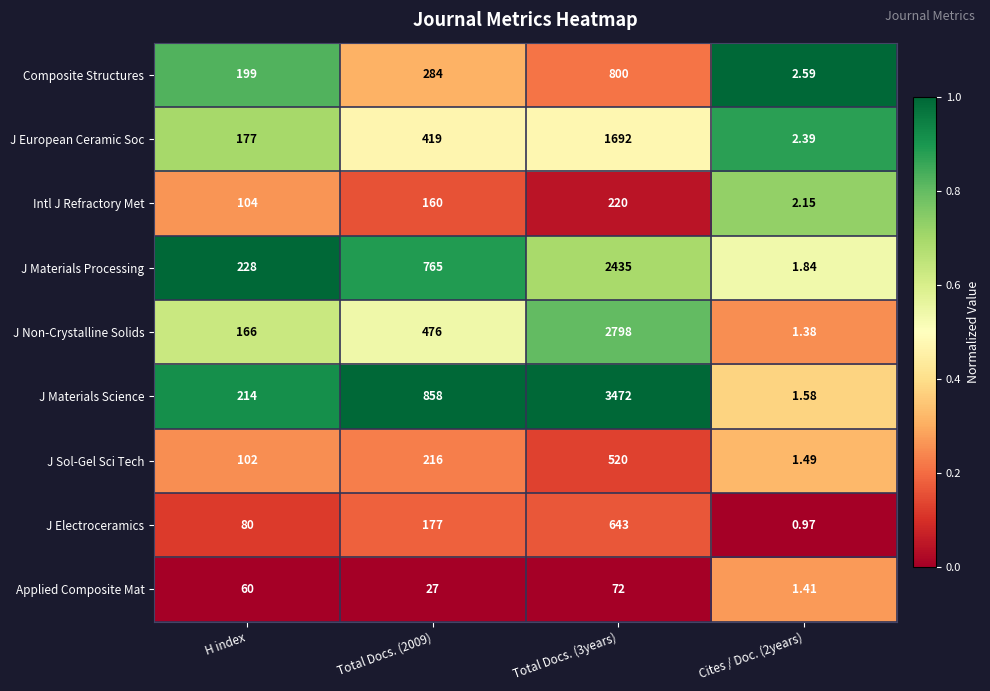

List the series in order of their peak value, lowest first.

Applied Composite Mat, Intl J Refractory Met, J Sol-Gel Sci Tech, J Electroceramics, Composite Structures, J European Ceramic Soc, J Materials Processing, J Non-Crystalline Solids, J Materials Science